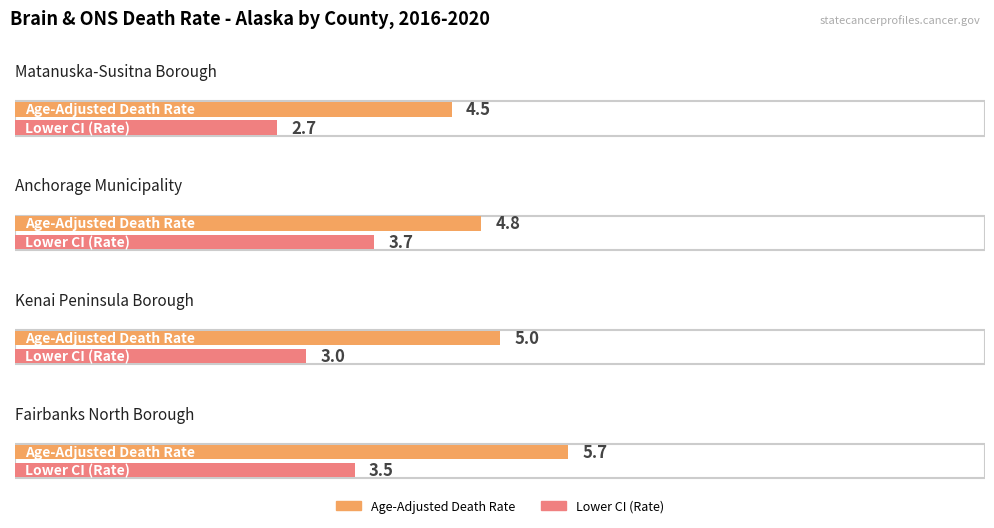

How many categories are shown in the chart?

4